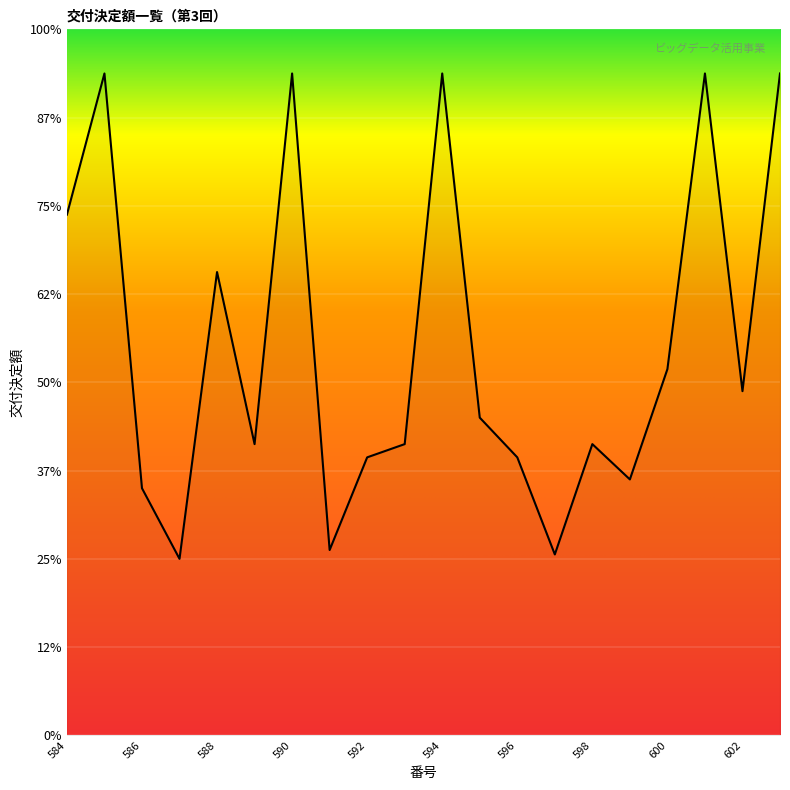

What is the value of the 2nd point from the left?

150000